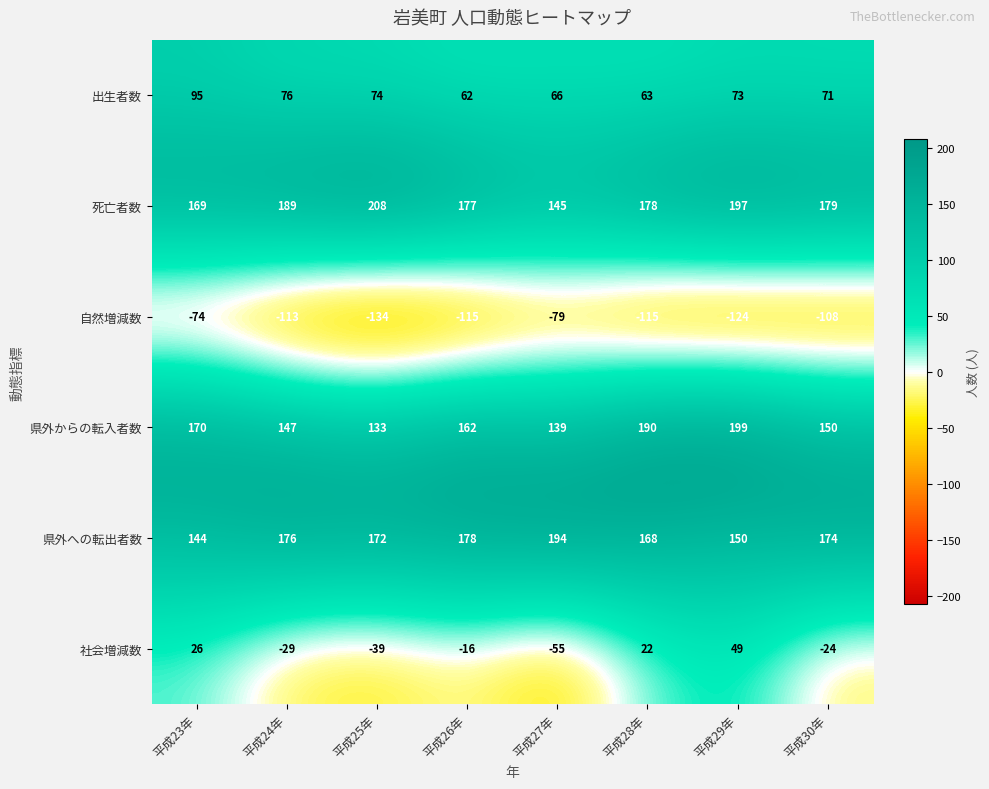

How many series are shown in this chart?

6